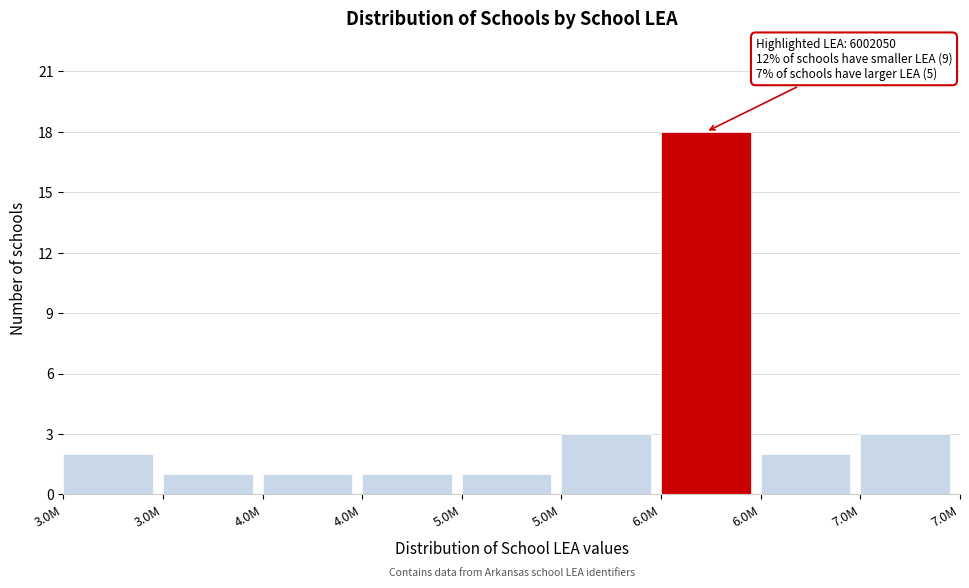

How many bars are there in total?

9